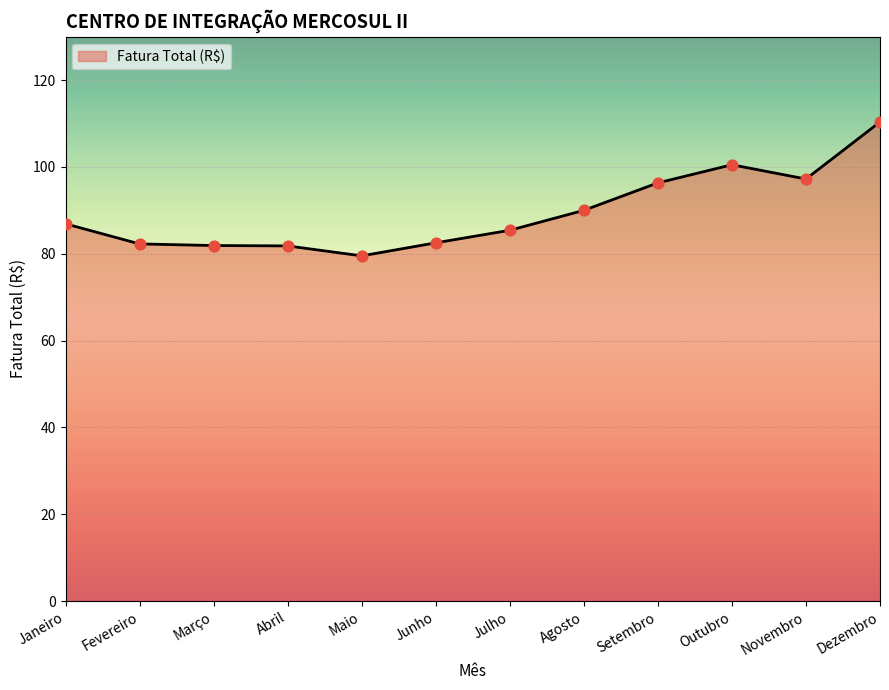

Between Junho and Dezembro, which is larger?

Dezembro